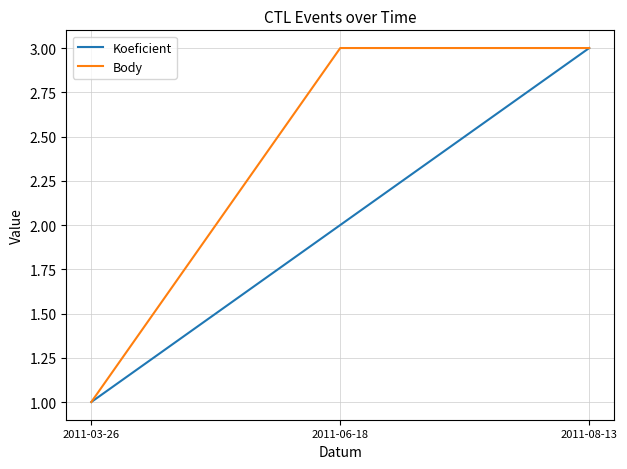

How many Body values are between 1 and 3?

3